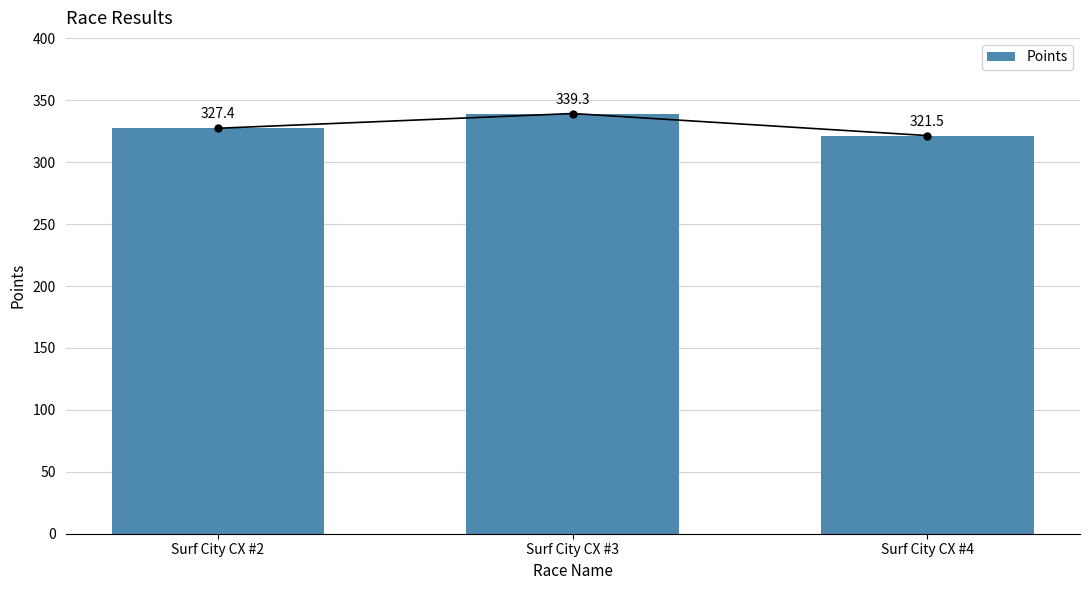

Are the bars horizontal?

No